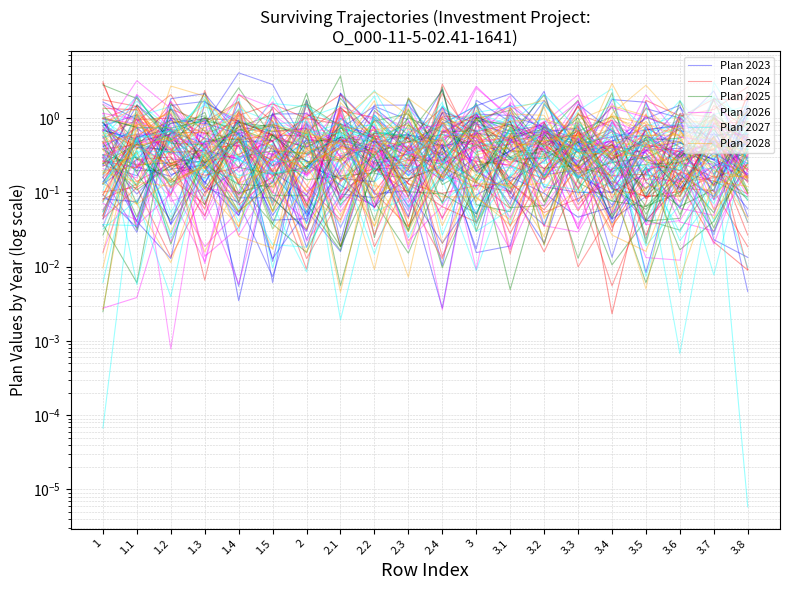

The value of Plan 2024 at 3 is 0.5. True or false?

False